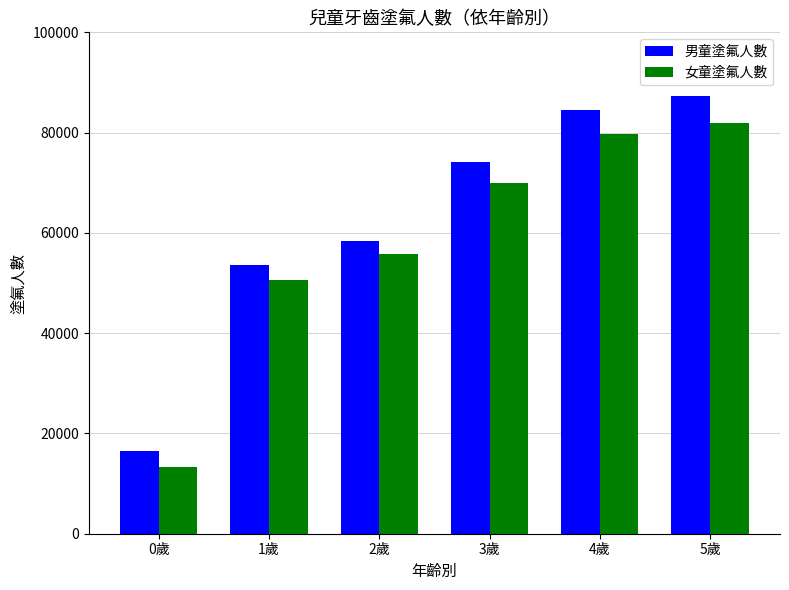

Does the chart contain any negative values?

No